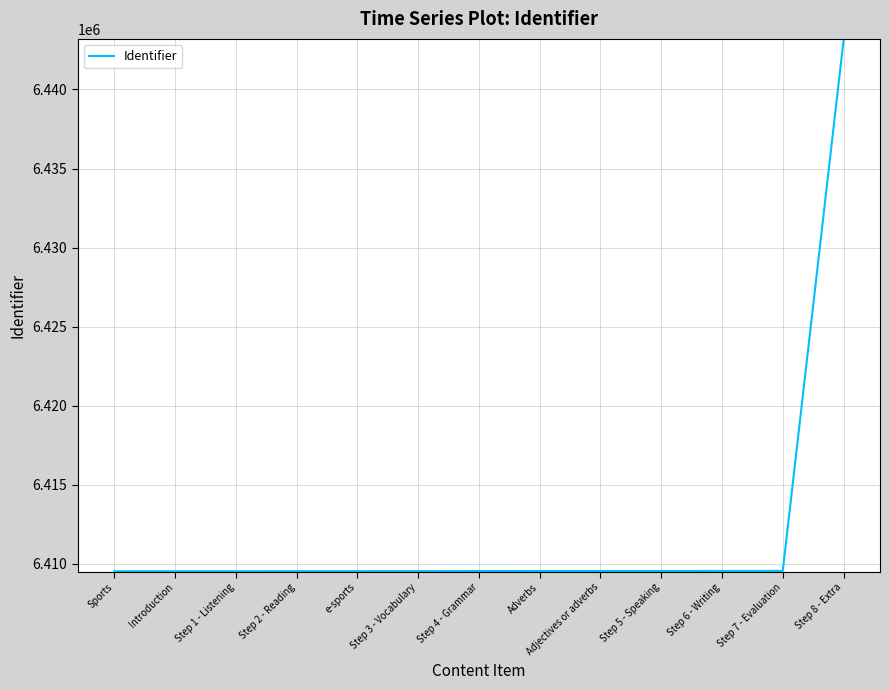

What is the difference between the second highest and second lowest values?

22